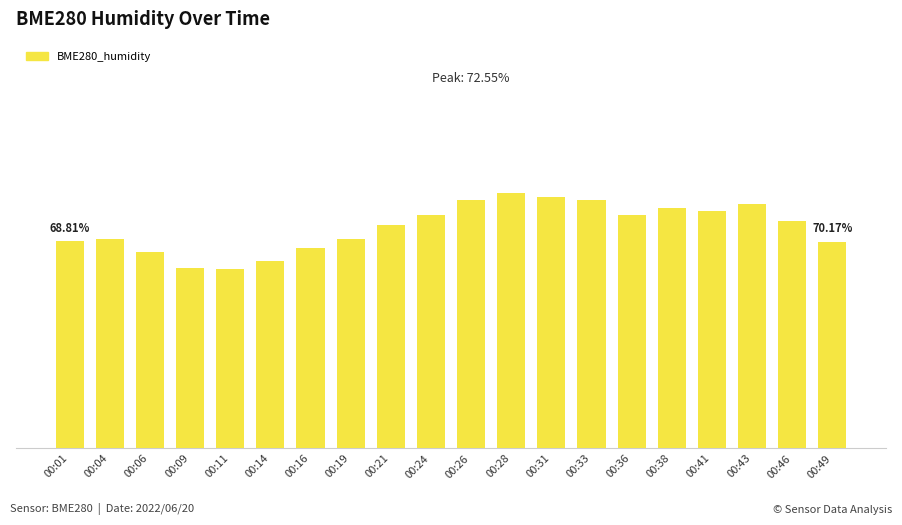

Between 00:04 and 00:41, which is larger?

00:41